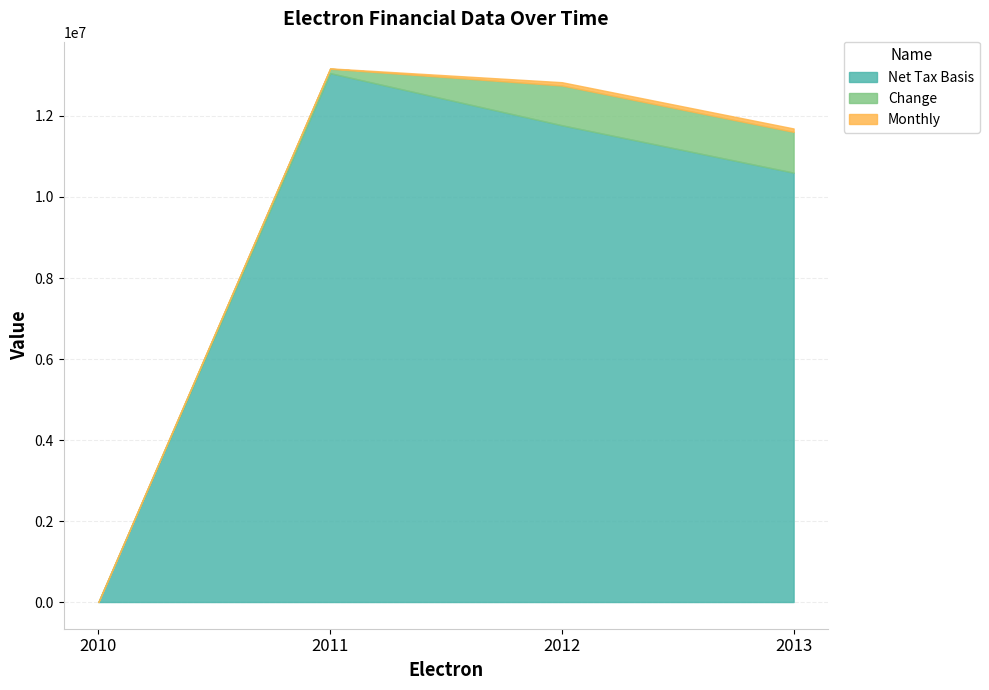

Is it true that Monthly equals 0.0 at 2010?

True